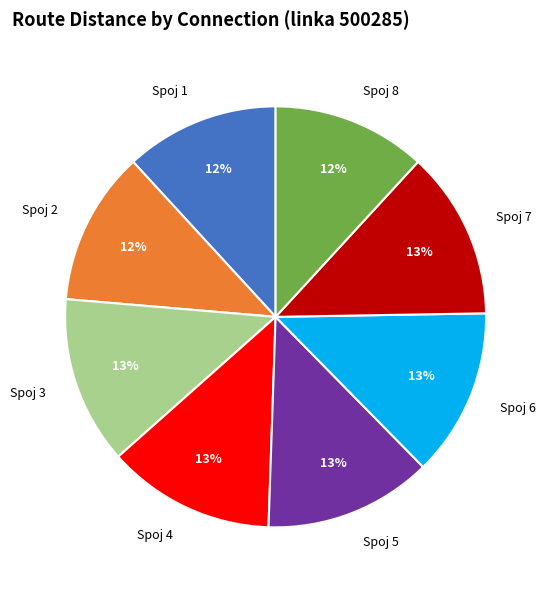

How many slices are in this pie chart?

8